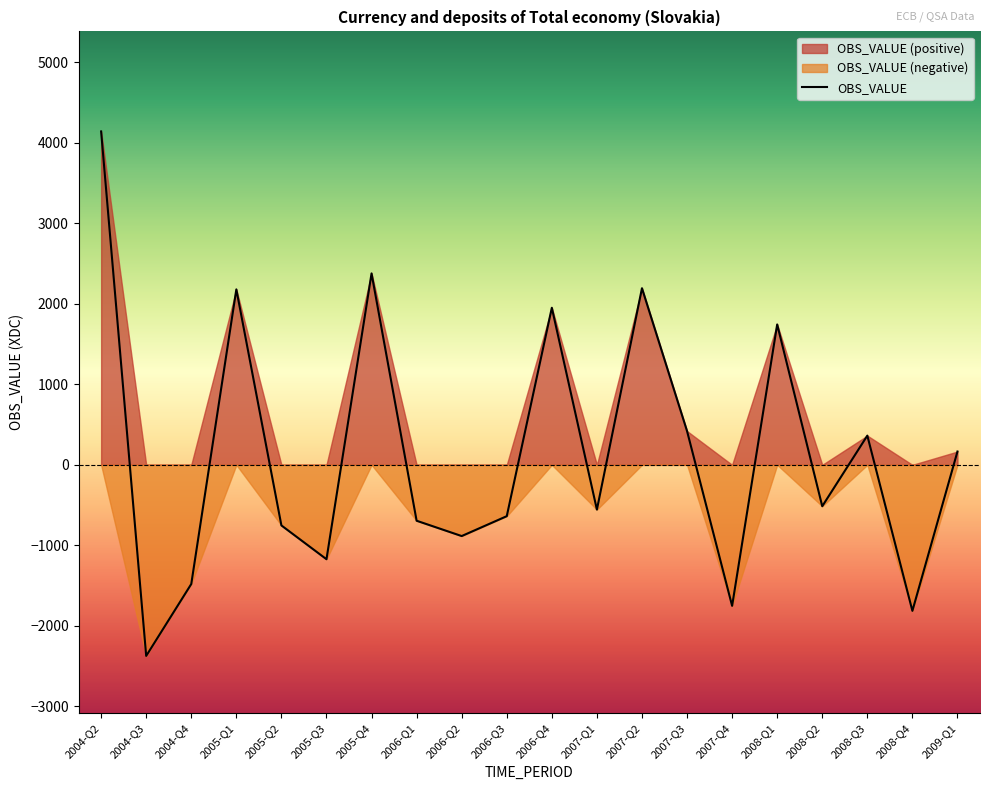

Rank the categories by value from highest to lowest.

2004-Q2, 2005-Q4, 2007-Q2, 2005-Q1, 2006-Q4, 2008-Q1, 2007-Q3, 2008-Q3, 2009-Q1, 2008-Q2, 2007-Q1, 2006-Q3, 2006-Q1, 2005-Q2, 2006-Q2, 2005-Q3, 2004-Q4, 2007-Q4, 2008-Q4, 2004-Q3